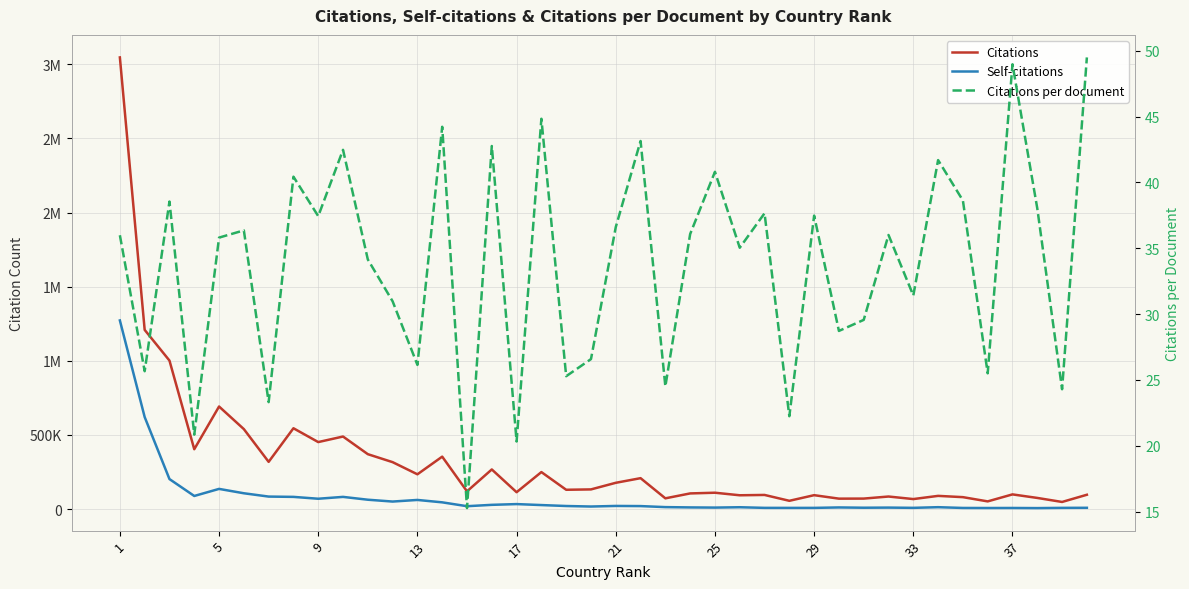

How many lines are shown in the chart?

3